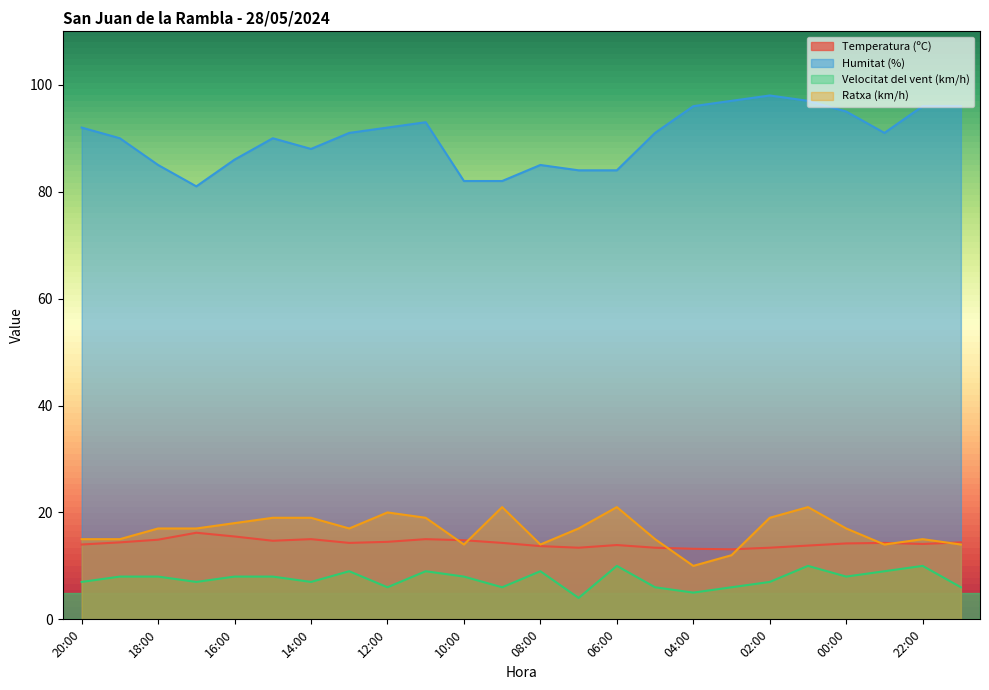

In Ratxa (km/h), how many points are higher than both neighbors (excluding endpoints)?

5